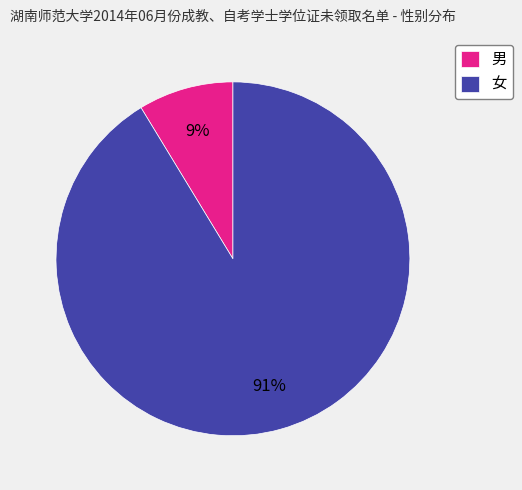

What is the largest slice in the pie chart?

女